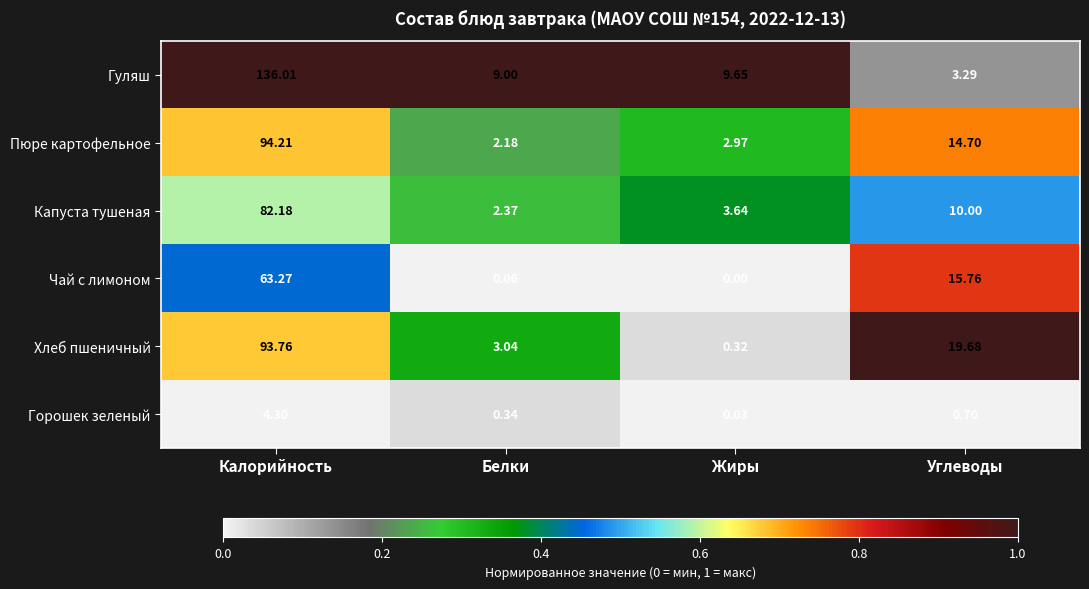

Which series has the widest spread of values?

Гуляш